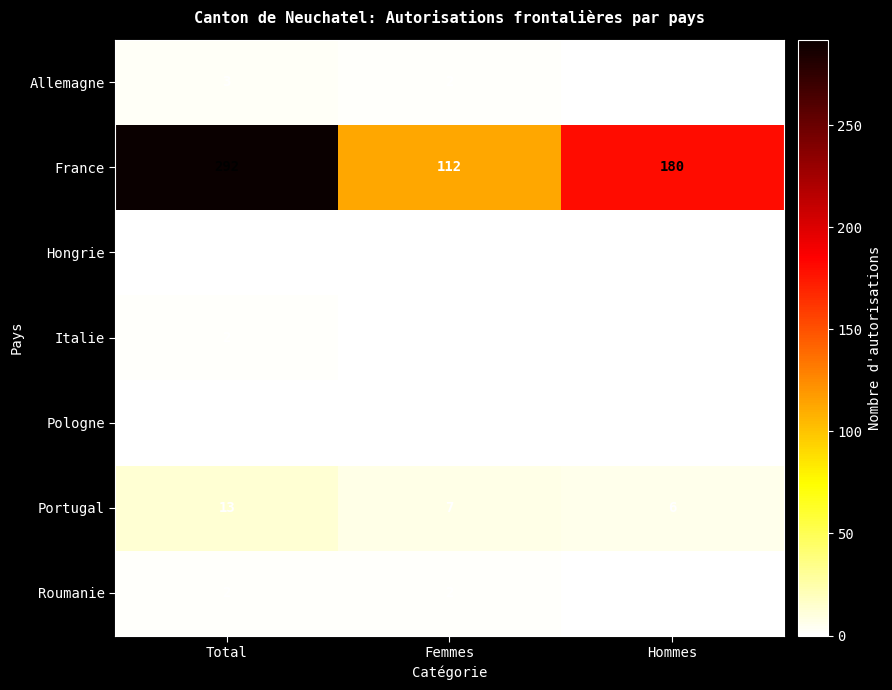

List the labels in order of Allemagne value, largest first.

Total, Femmes, Hommes